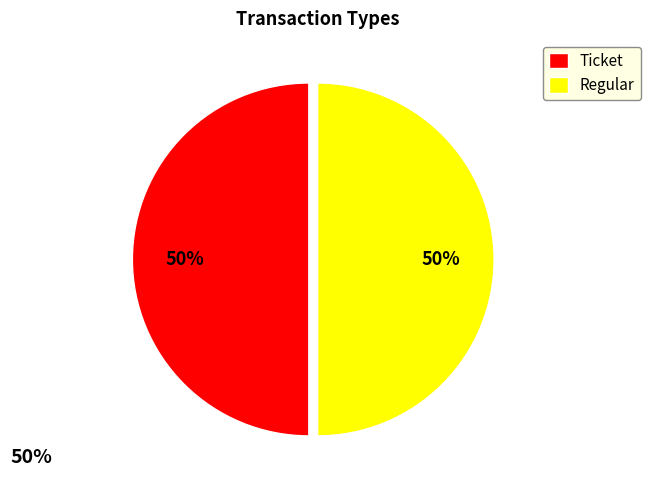

To the nearest percent, what is the difference between the largest and smallest slice percentages?

0%